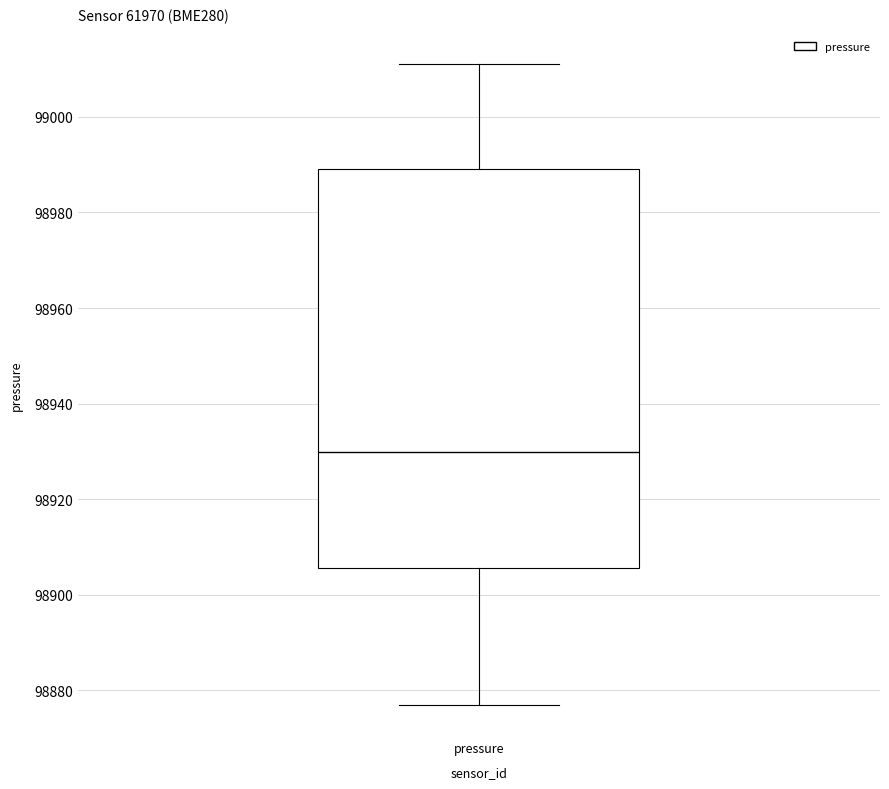

Where does the lower whisker of the box for pressure end on the y-axis? The values are not printed on the chart, so give them approximately, as read against the axis.

98876